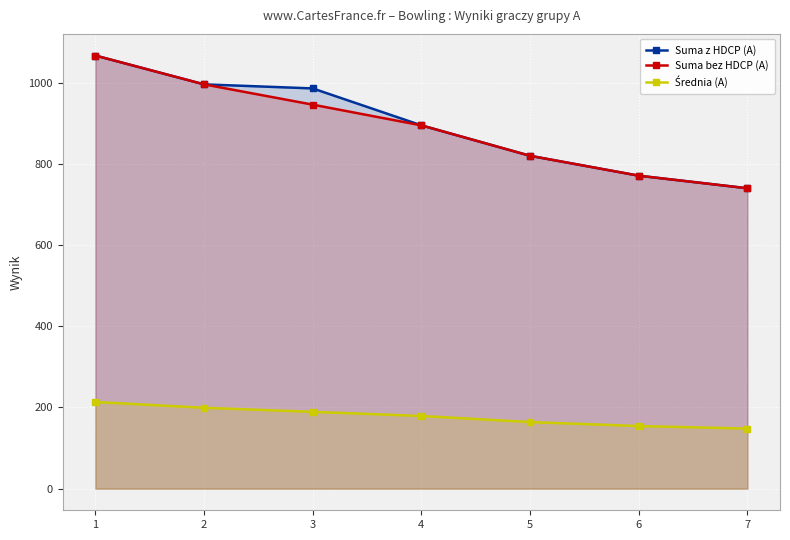

Where is Średnia (A) nearest to the value 180?

4